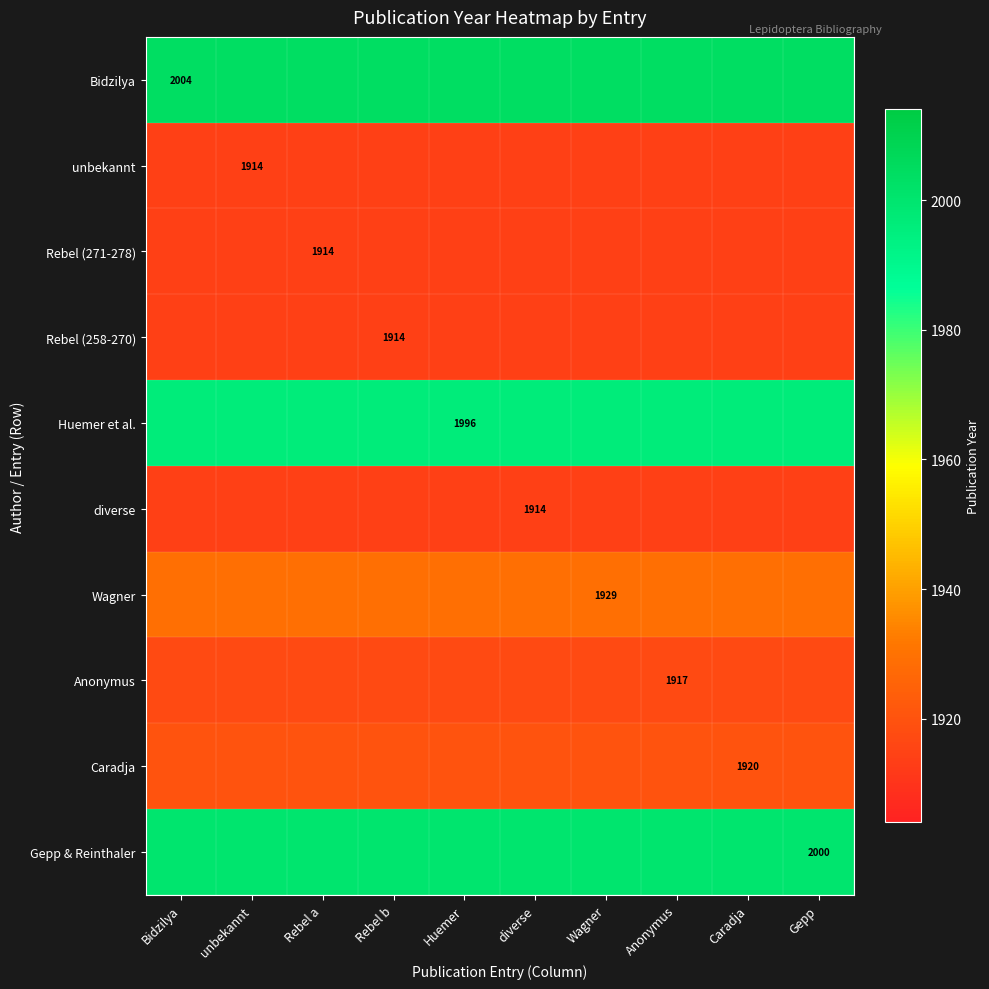

At which label is Huemer et al. closest to 1996?

Bidzilya